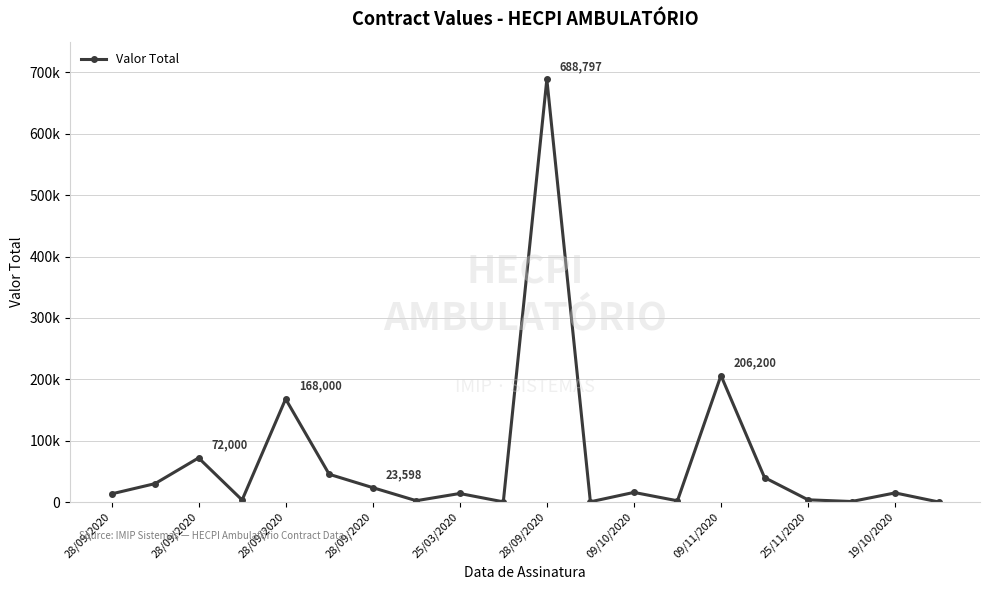

What is the minimum value shown in the chart?

228